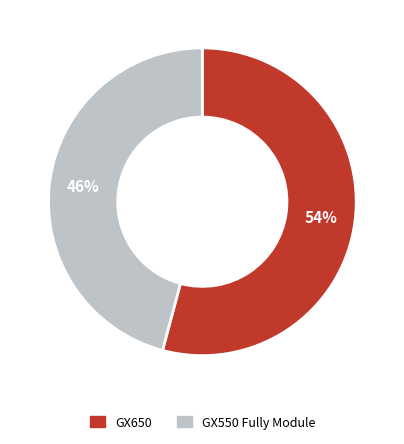

To the nearest percent, what is the average slice percentage?

50%